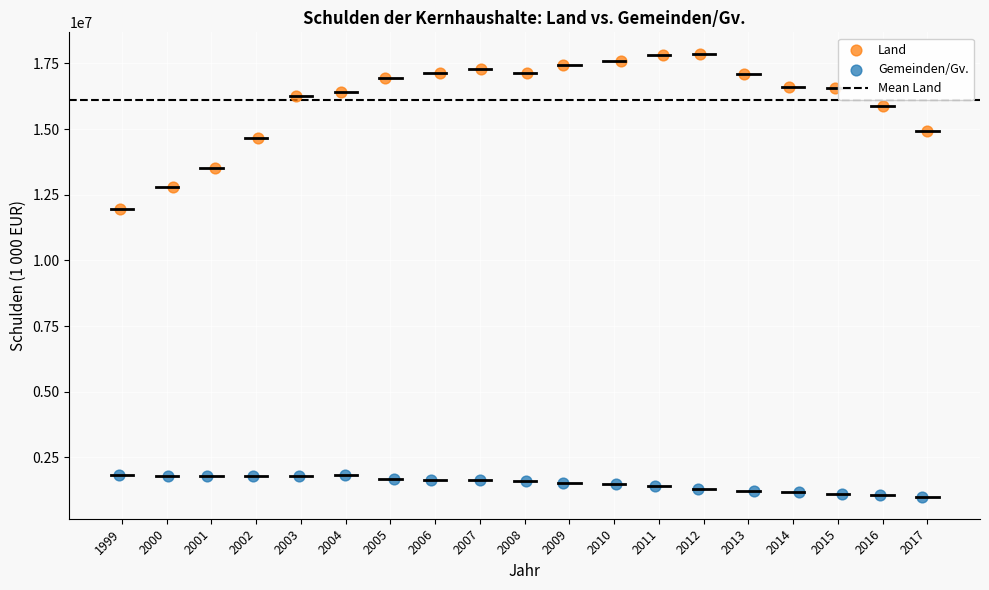

Which series contains the highest Y value?

Land